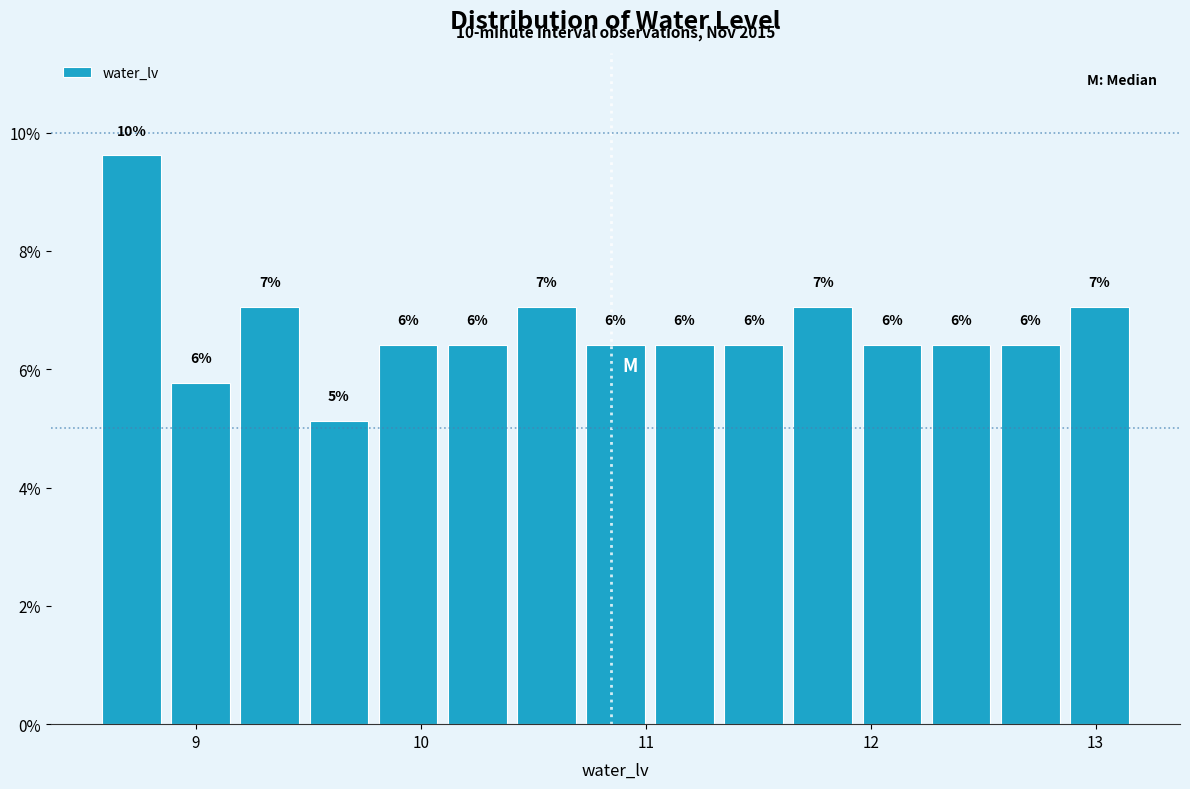

Read against the x-axis, roughly where is the centre of the tallest bar?

8.7